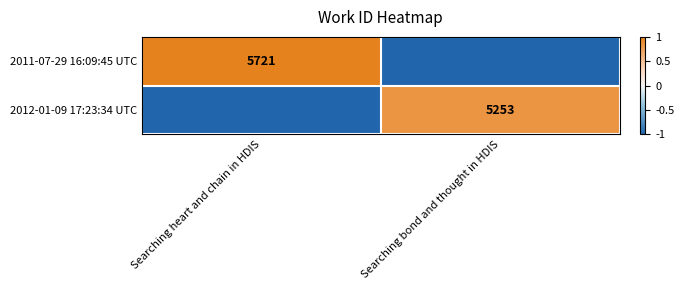

The 2012-01-09 17:23:34 UTC series shows 5253 at Searching bond and thought in HDIS. True or false?

True